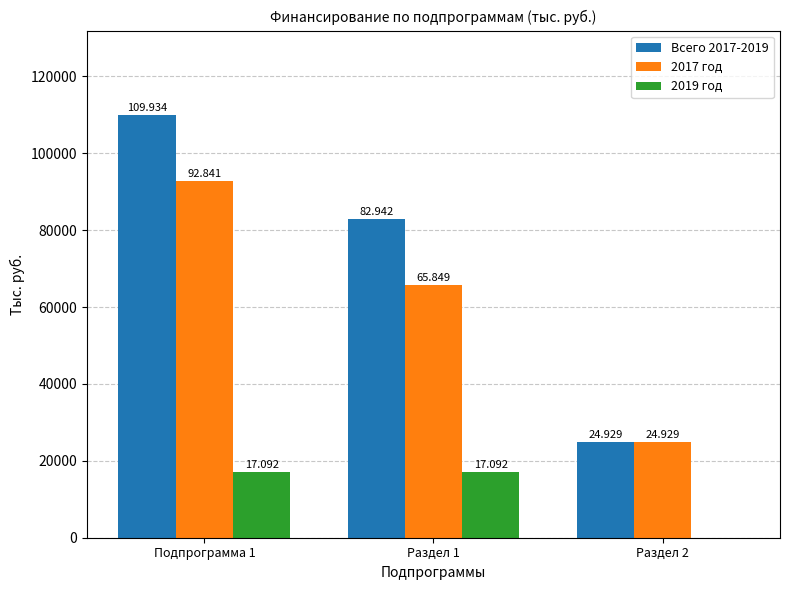

Between Раздел 1 and Подпрограмма 1, which is larger?

Подпрограмма 1